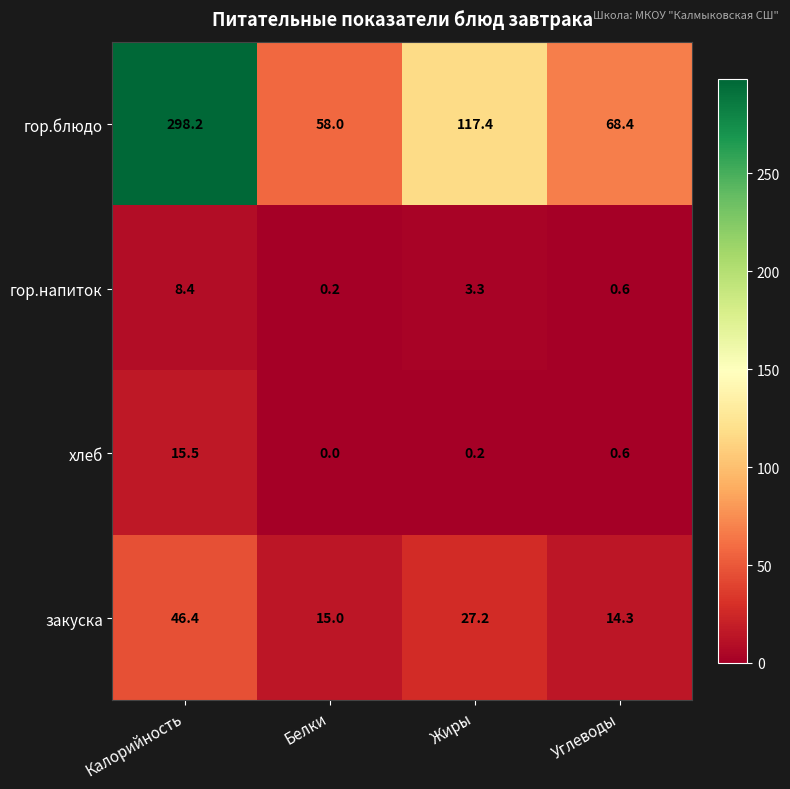

What is the difference between the maximum and second lowest values in the хлеб series?

15.3